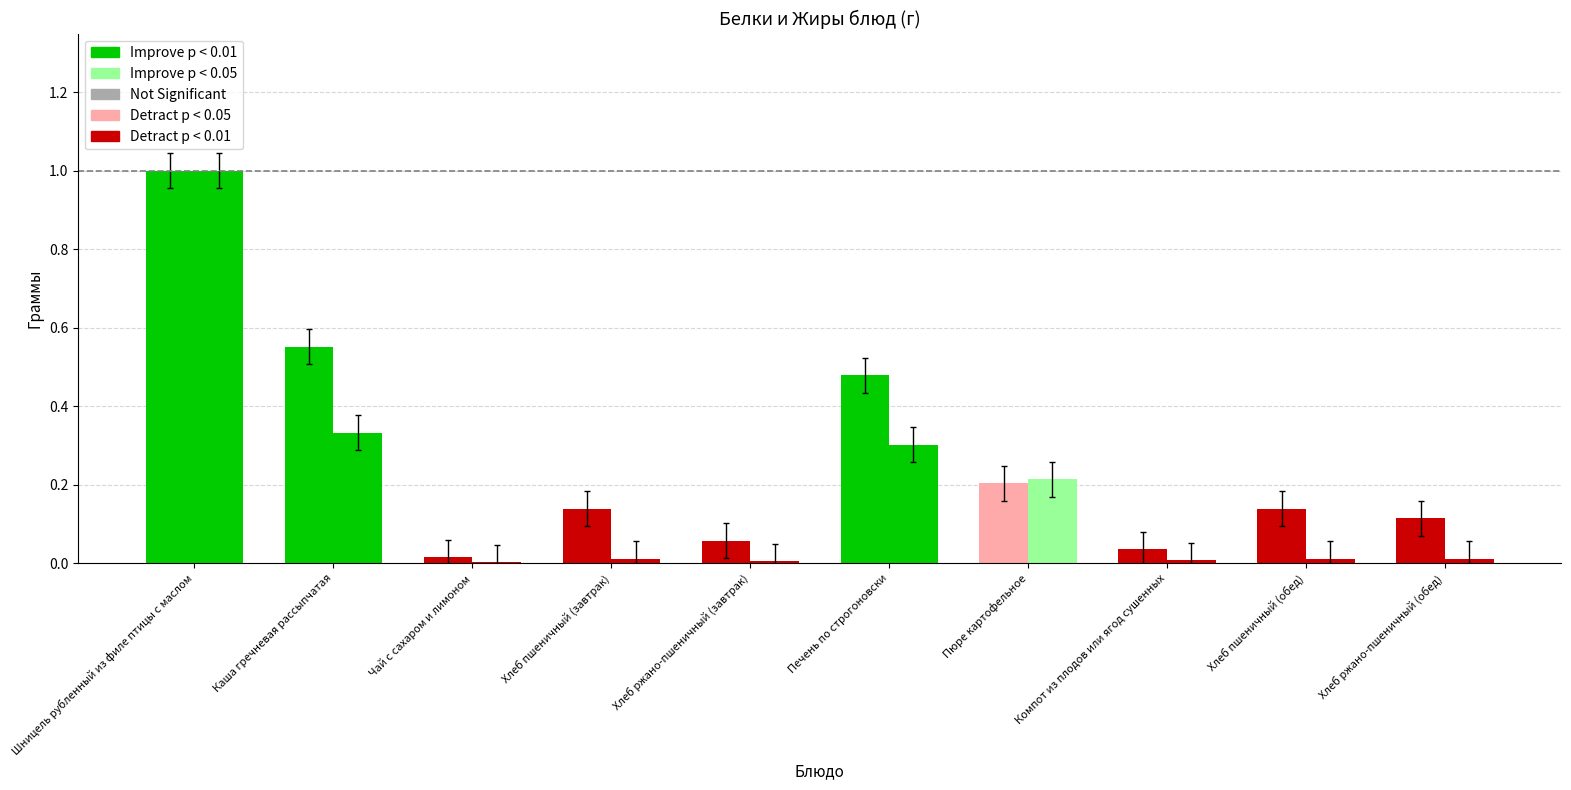

The value of Белки at Компот из плодов или ягод сушенных is 0.0. True or false?

True